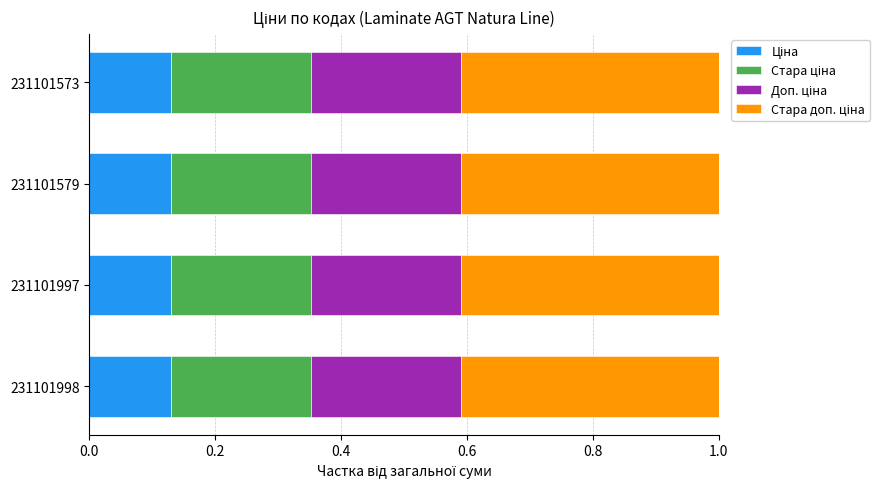

What is the total value across all series at 231101573?

1.0